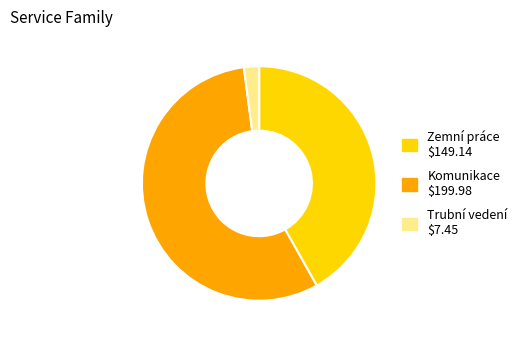

Is it true that Zemní práce is 51% of the pie?

False